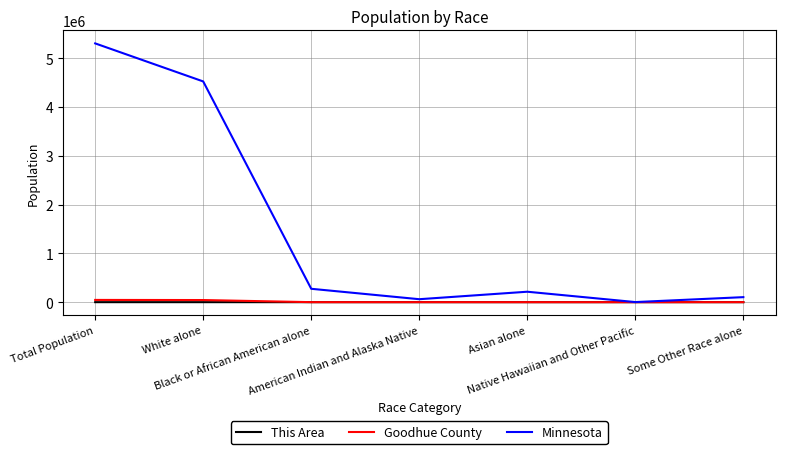

Which series has the widest spread of values?

Minnesota